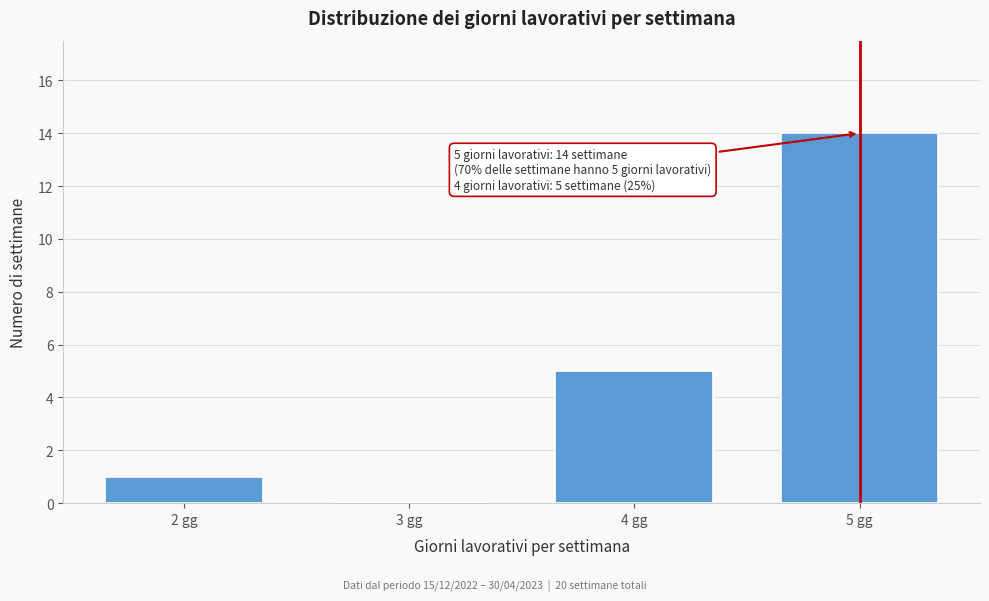

Reading left to right, extract all data points from this chart.

2 gg=1	3 gg=0	4 gg=5	5 gg=14